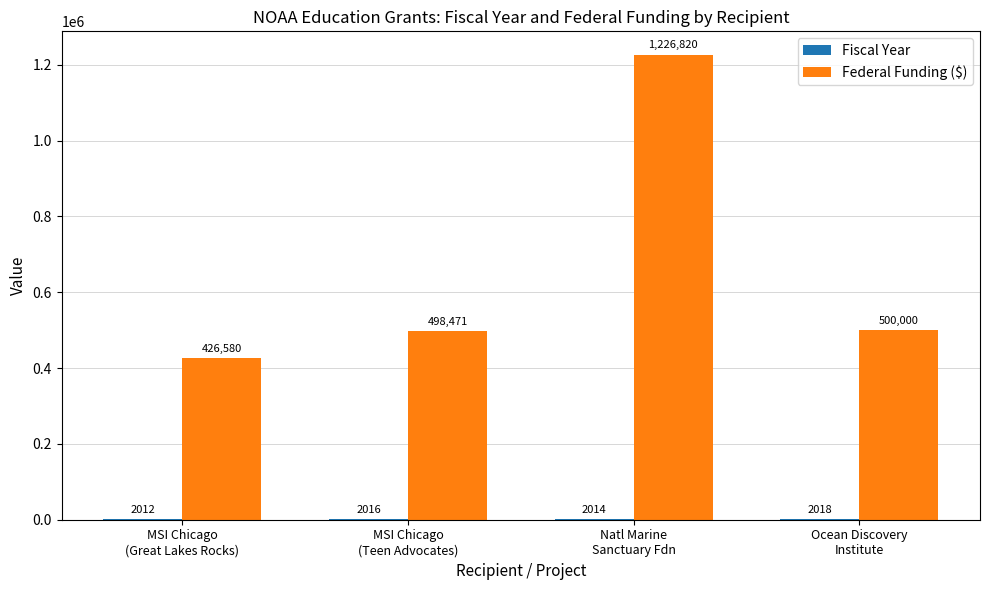

Count the number of categories in the chart.

4